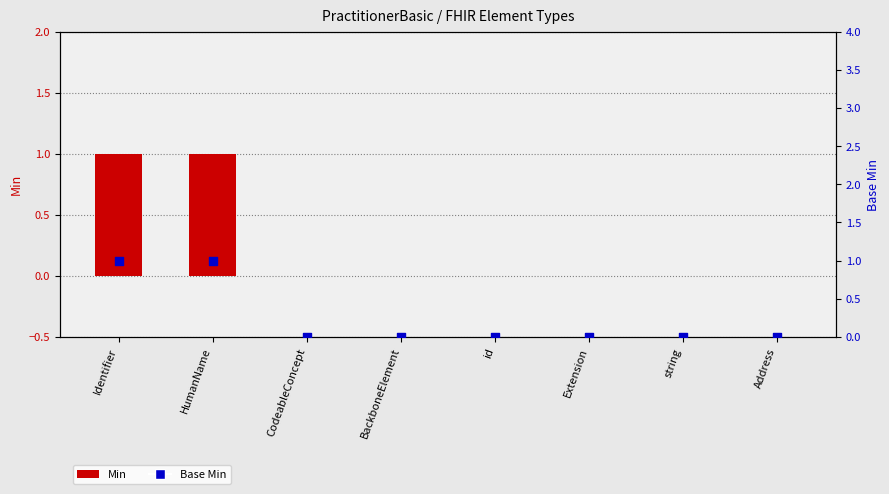

Which series has the largest total across all categories?

Min